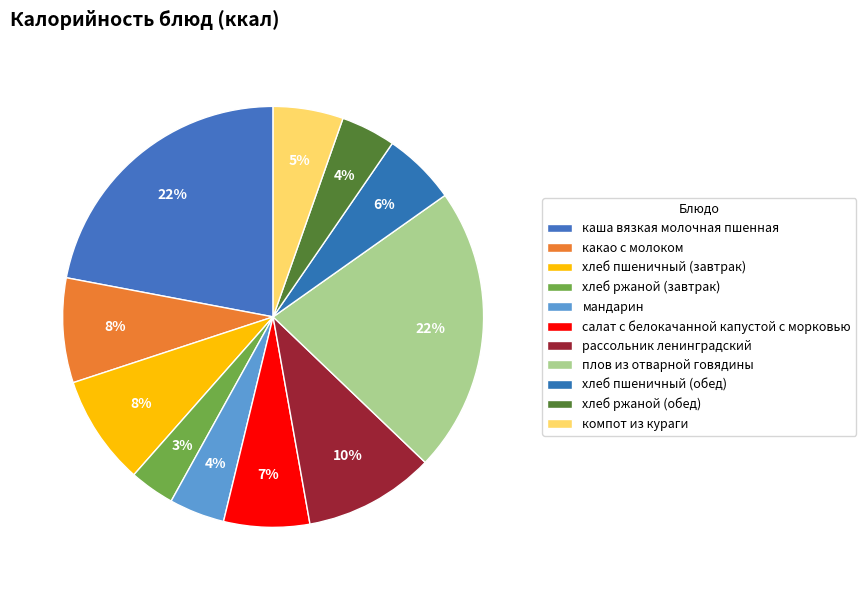

To the nearest percent, what is the difference between the салат с белокачанной капустой с морковью and хлеб пшеничный (обед) slice percentages?

1%